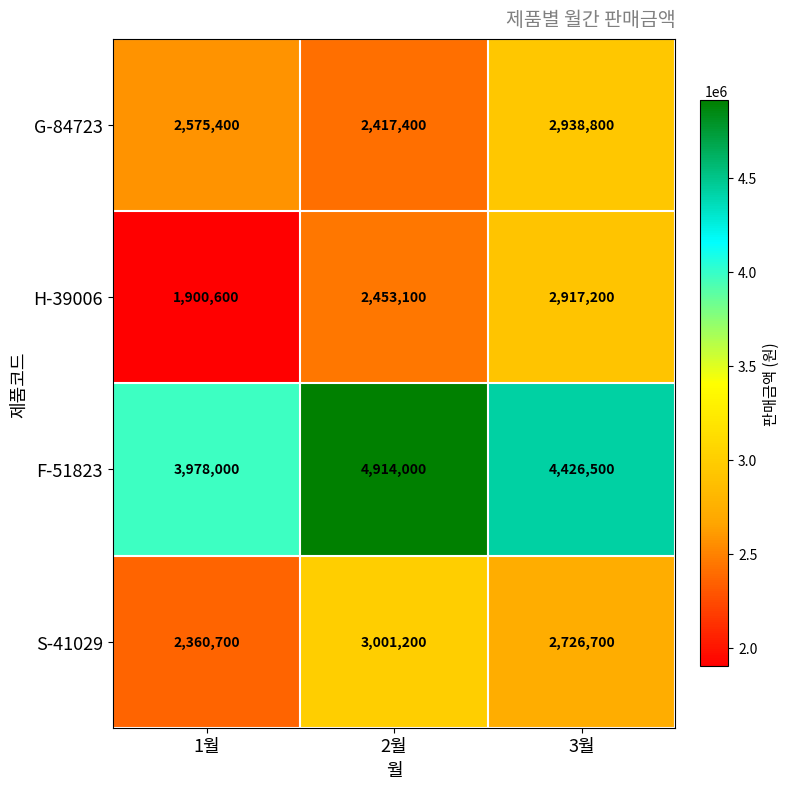

Which series has the largest range (max minus min)?

H-39006